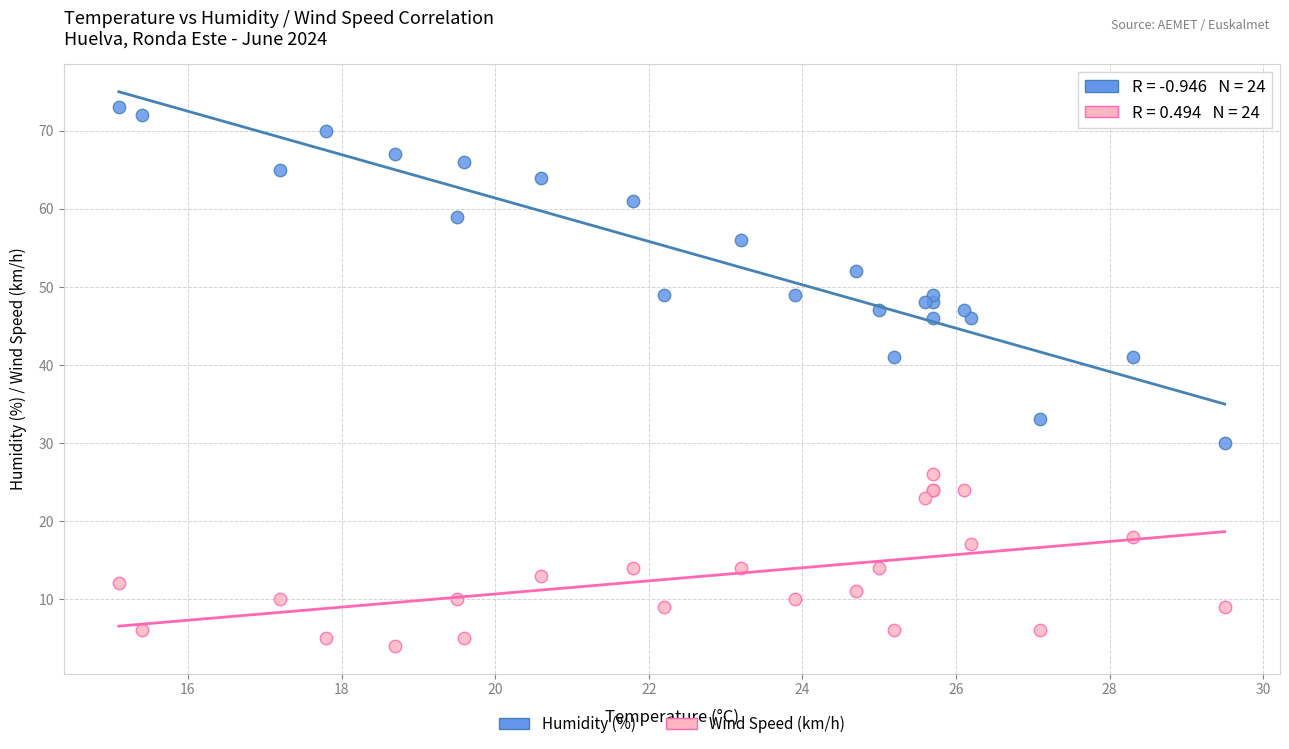

In the Humidity (%) series, what Y value is closest to 51?

52